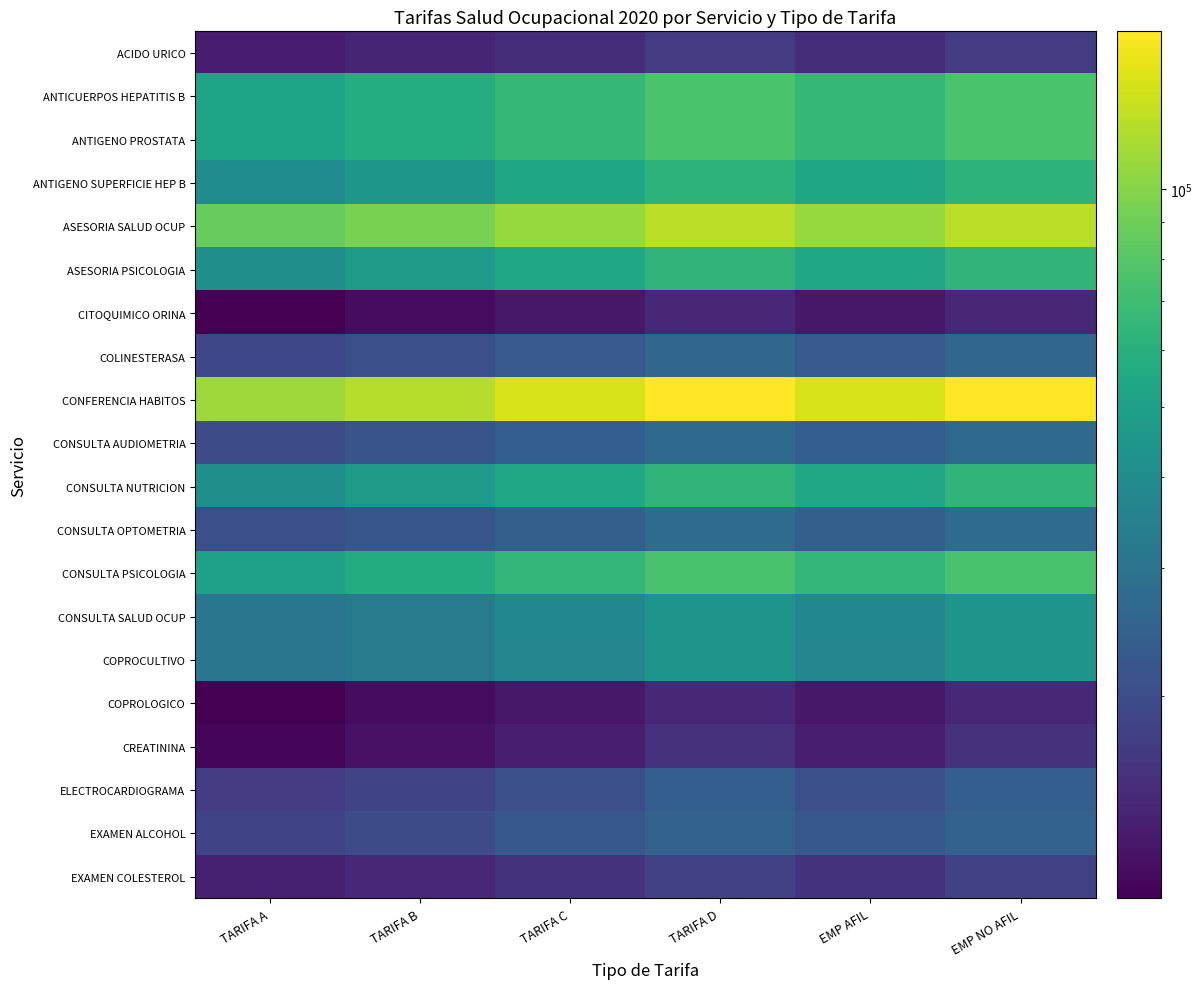

At how many categories does at least one series exceed 112210?

5